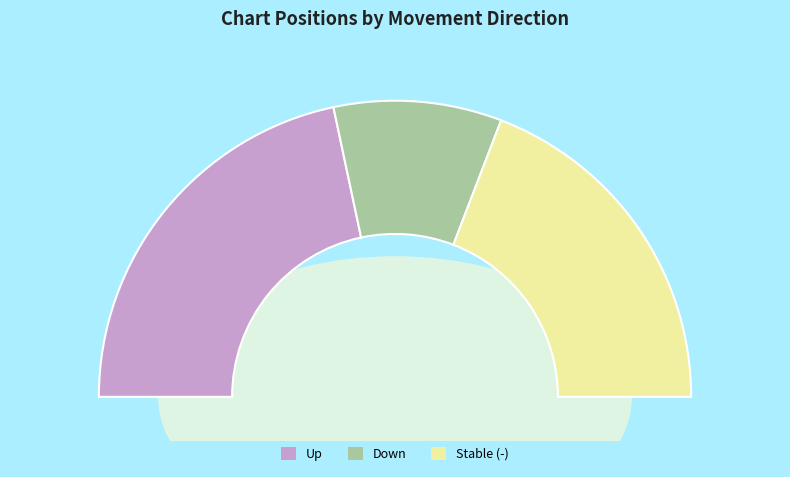

To the nearest percent, what is the combined percentage of down and up?

62%